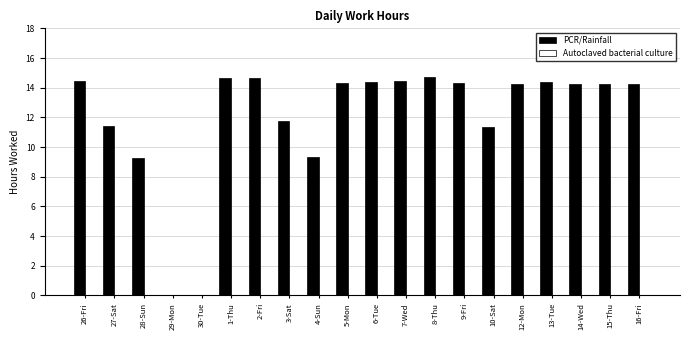

What is the sum of the values at 4-Sun and 12-Mon?

23.6